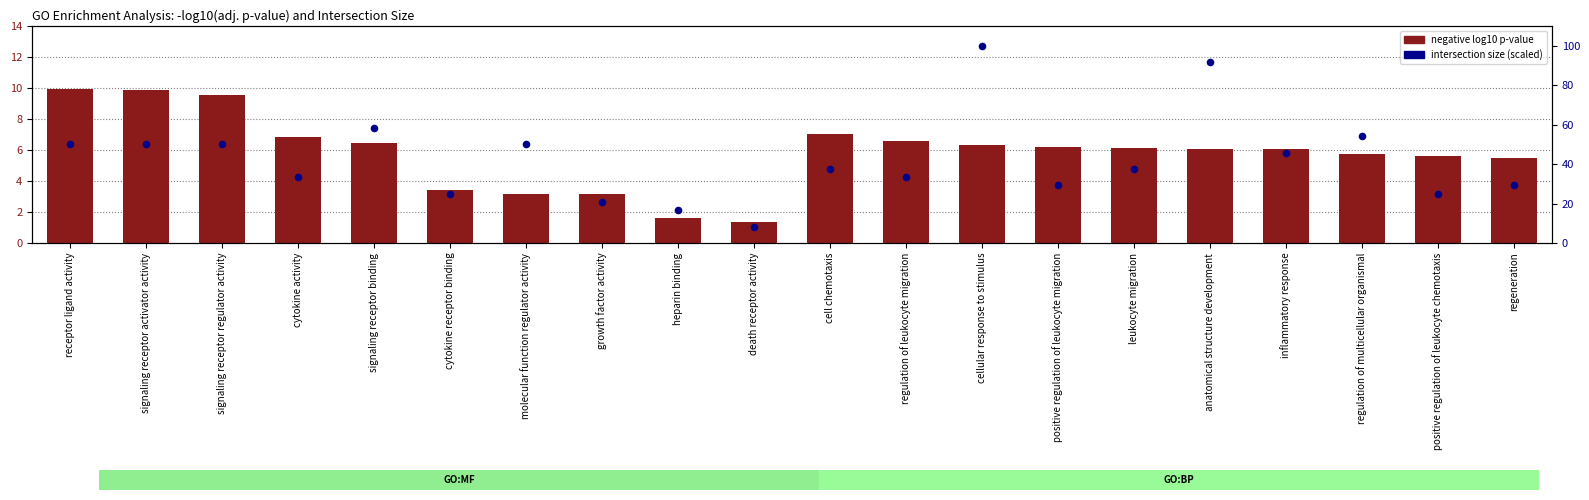

What is the total value across all series at death receptor activity?

9.7